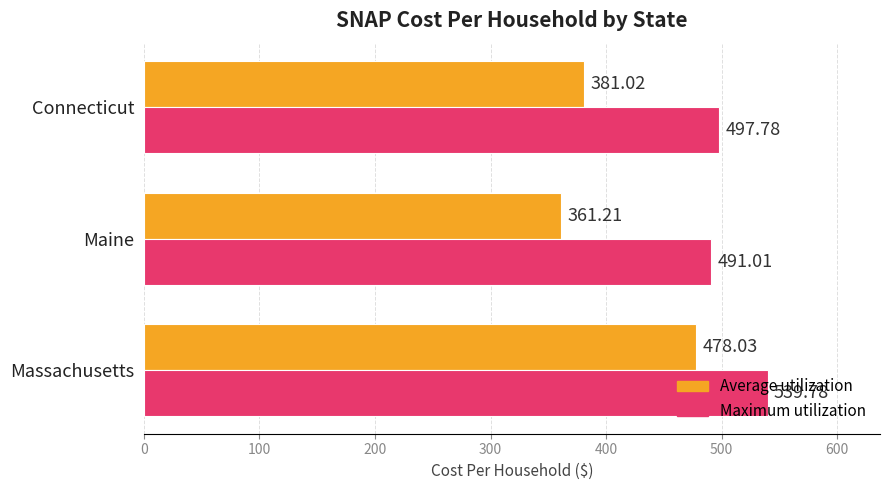

What is the difference between the Average utilization values at Massachusetts and Connecticut?

97.0